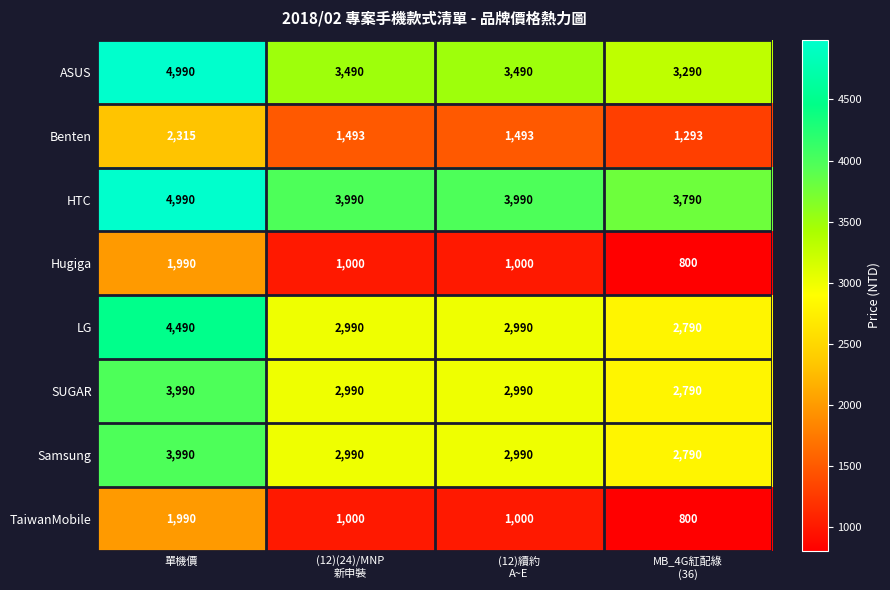

What is the sum of all HTC values?

16760